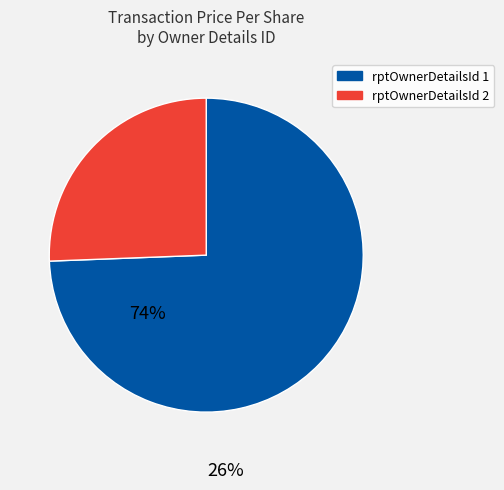

Is there a majority slice in this chart?

Yes